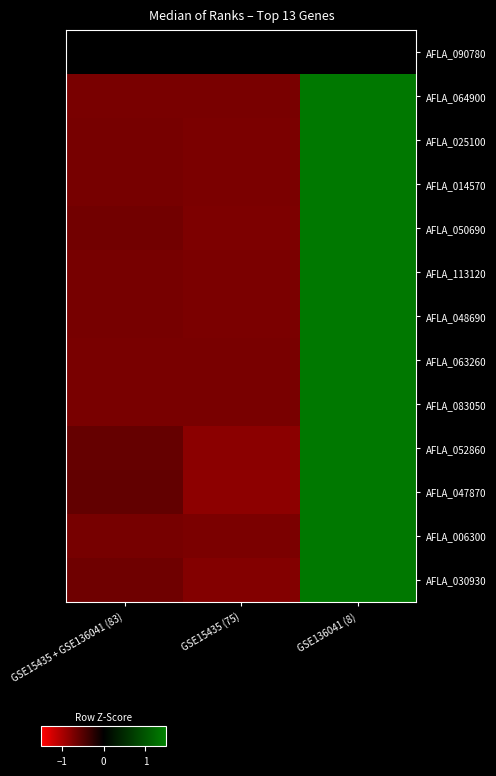

Rank the series by their maximum value, from highest to lowest.

AFLA_083050, AFLA_063260, AFLA_064900, AFLA_113120, AFLA_048690, AFLA_025100, AFLA_014570, AFLA_006300, AFLA_050690, AFLA_030930, AFLA_052860, AFLA_047870, AFLA_090780